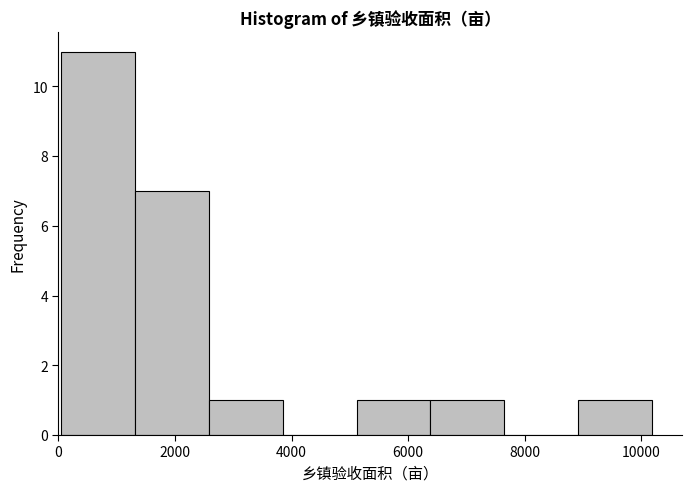

Reading left to right, list every bar in this chart as the range it spans on the x-axis followed by its height. Neither the bar edges nor the heights are printed on the chart, so give them approximately, as read against the axes.

0 to 1400: 11
1400 to 2600: 7
2600 to 3800: 1
3800 to 5200: 0
5200 to 6400: 1
6400 to 7600: 1
7600 to 9000: 0
9000 to 10200: 1